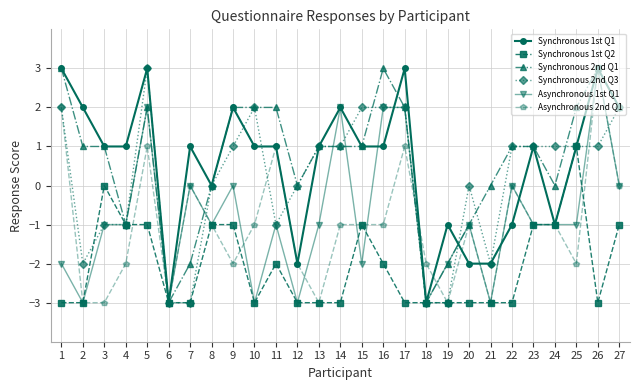

True or false: Asynchronous 1st Q1 and Synchronous 1st Q2 intersect in this chart.

True